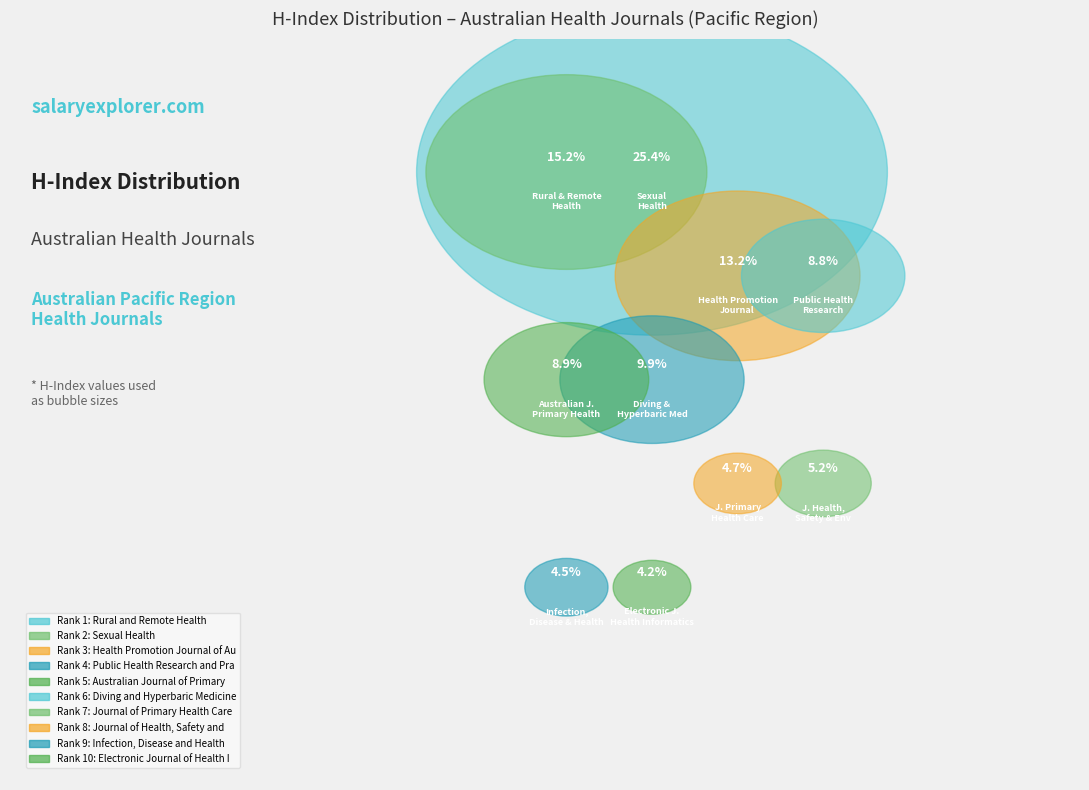

Which category has the biggest portion of the pie?

Sexual Health